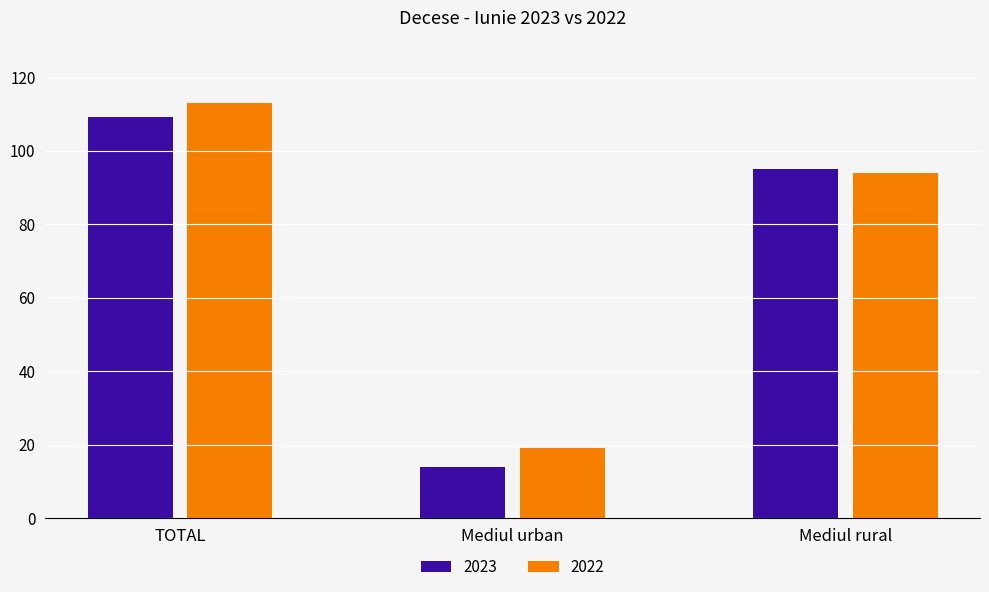

What is the spread (max minus min) of values at Mediul urban?

5